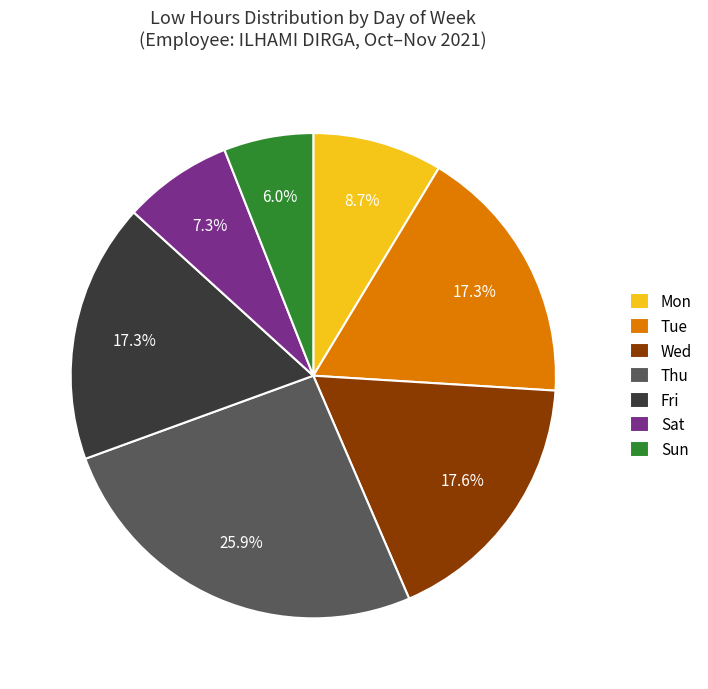

Which slice is the smallest?

Sun